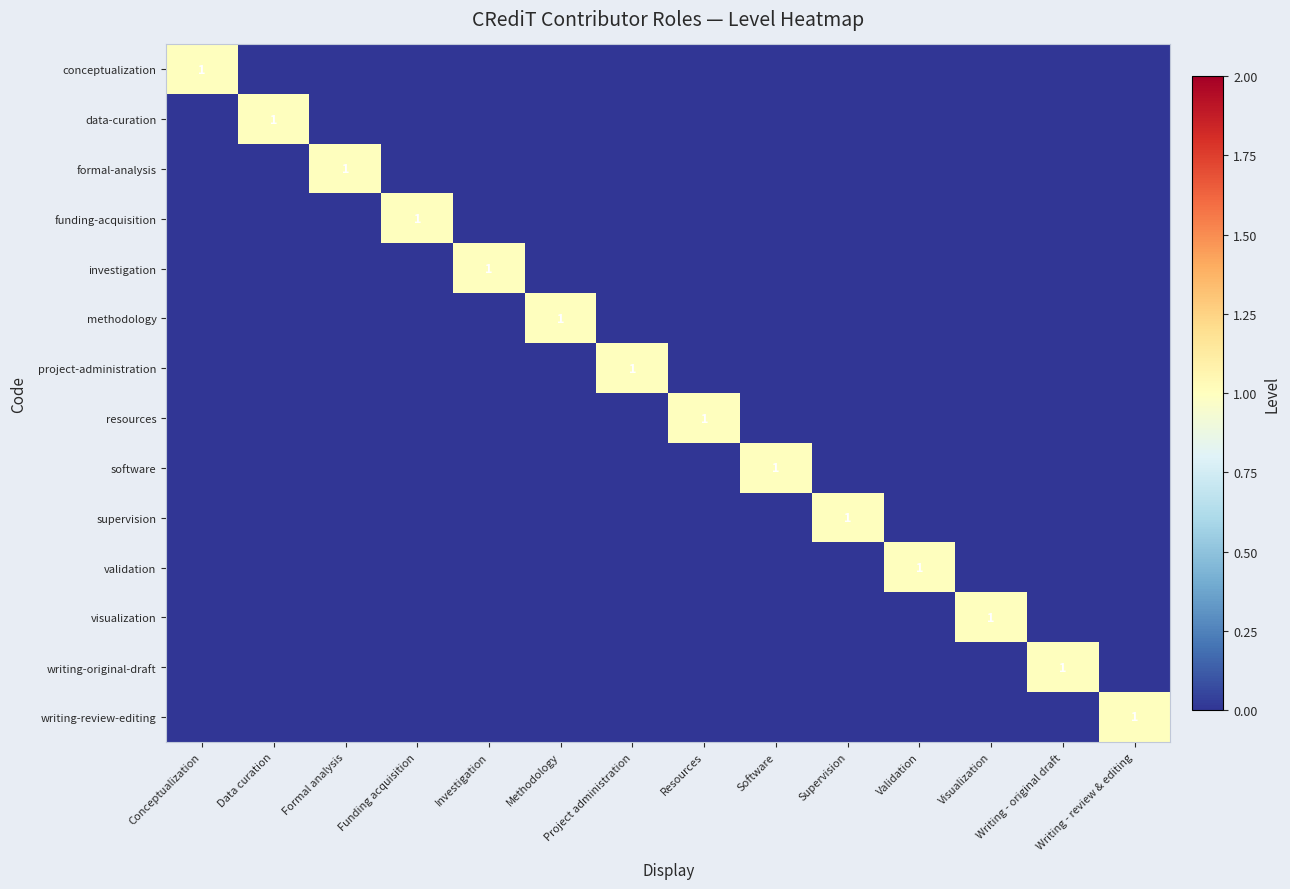

Which category has the highest value across all series?

Conceptualization